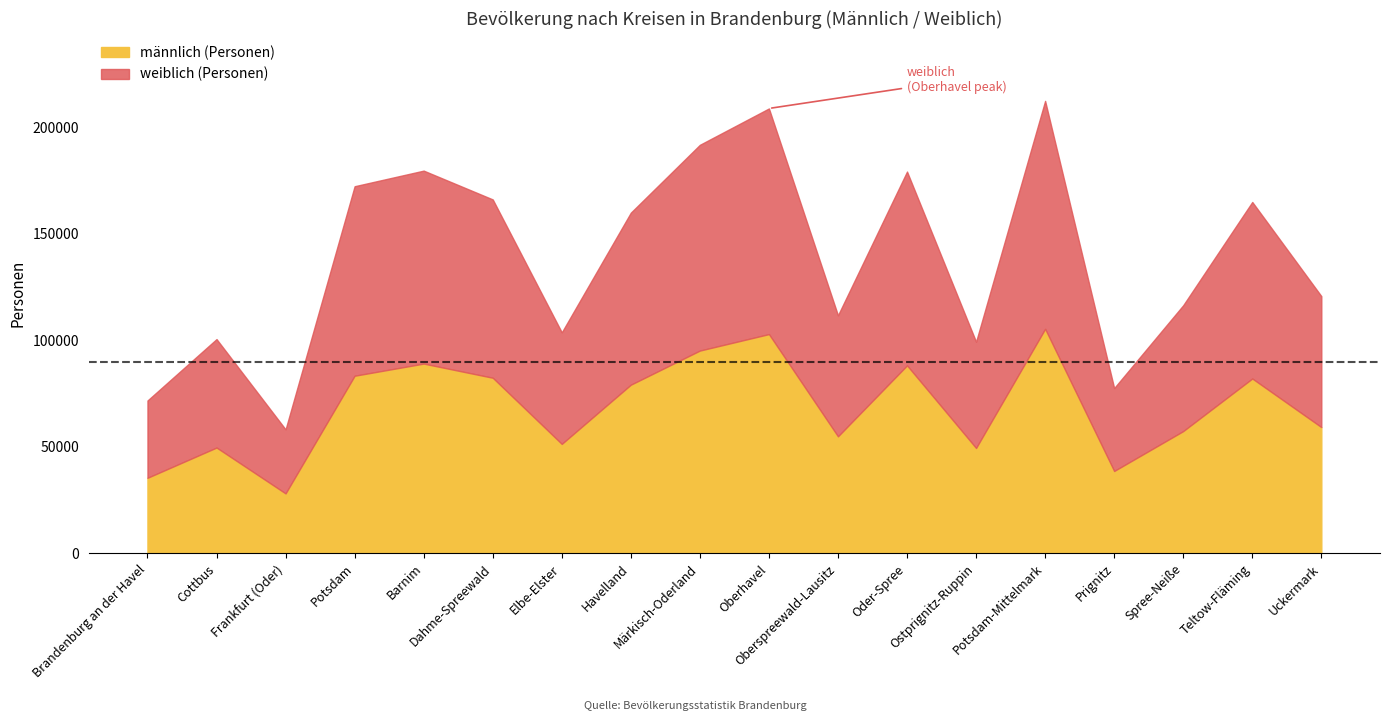

What is the difference between the highest and lowest values at Oder-Spree?

90982